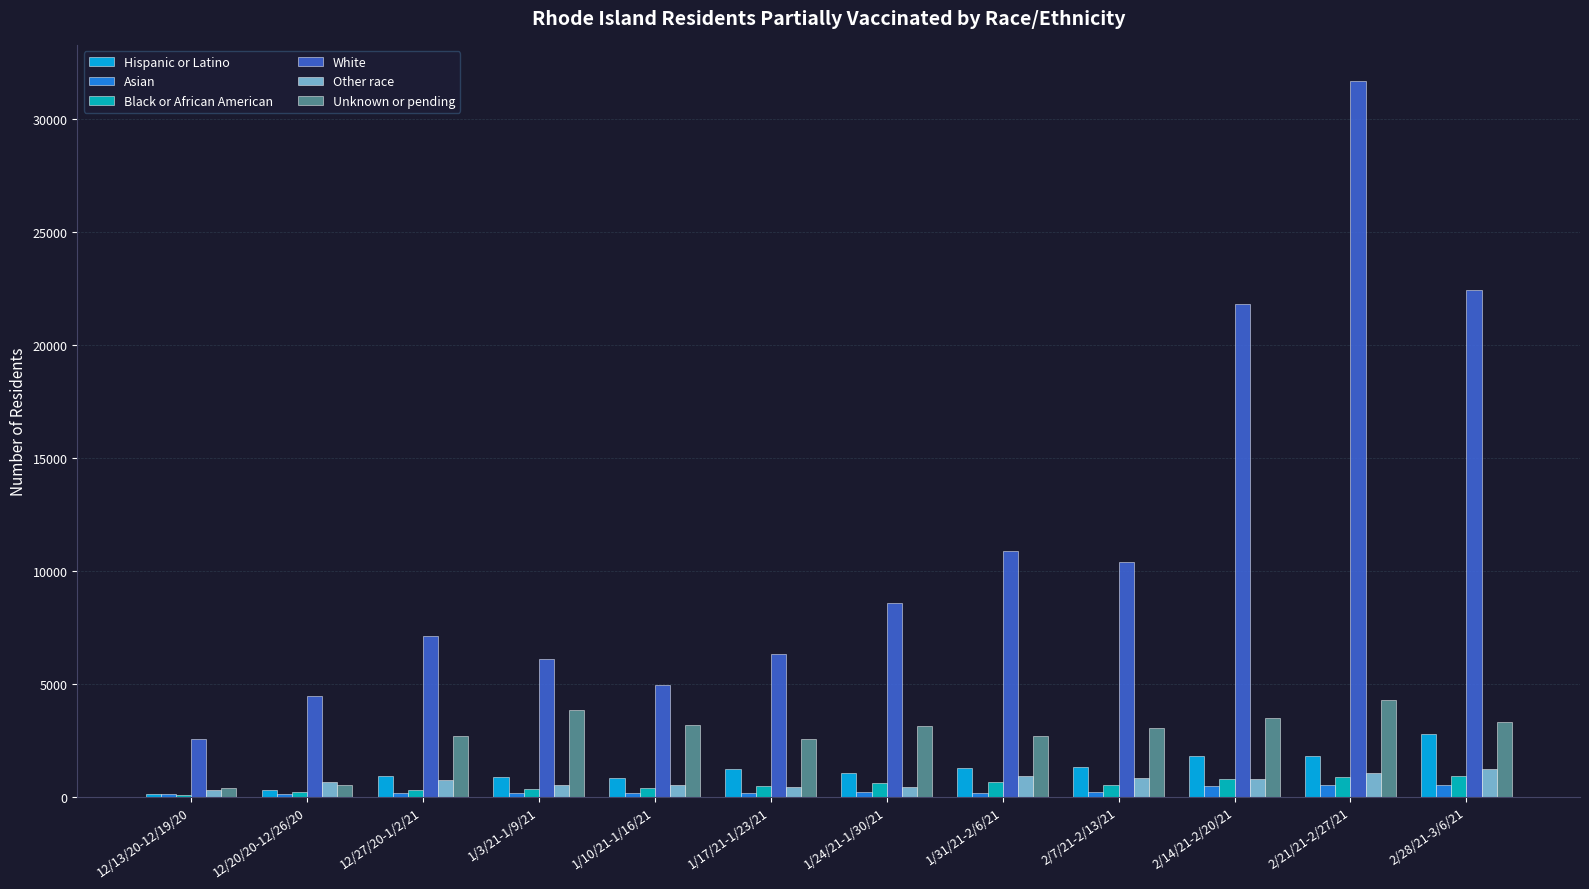

Which series has the largest total across all categories?

White